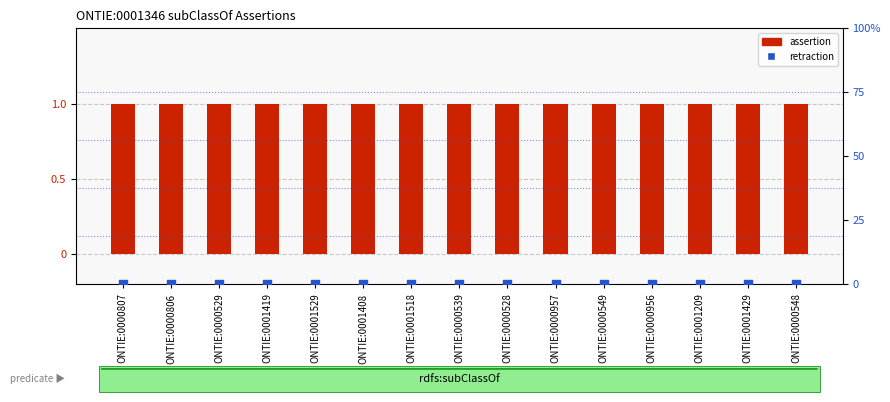

At how many categories does at least one series exceed 0?

15